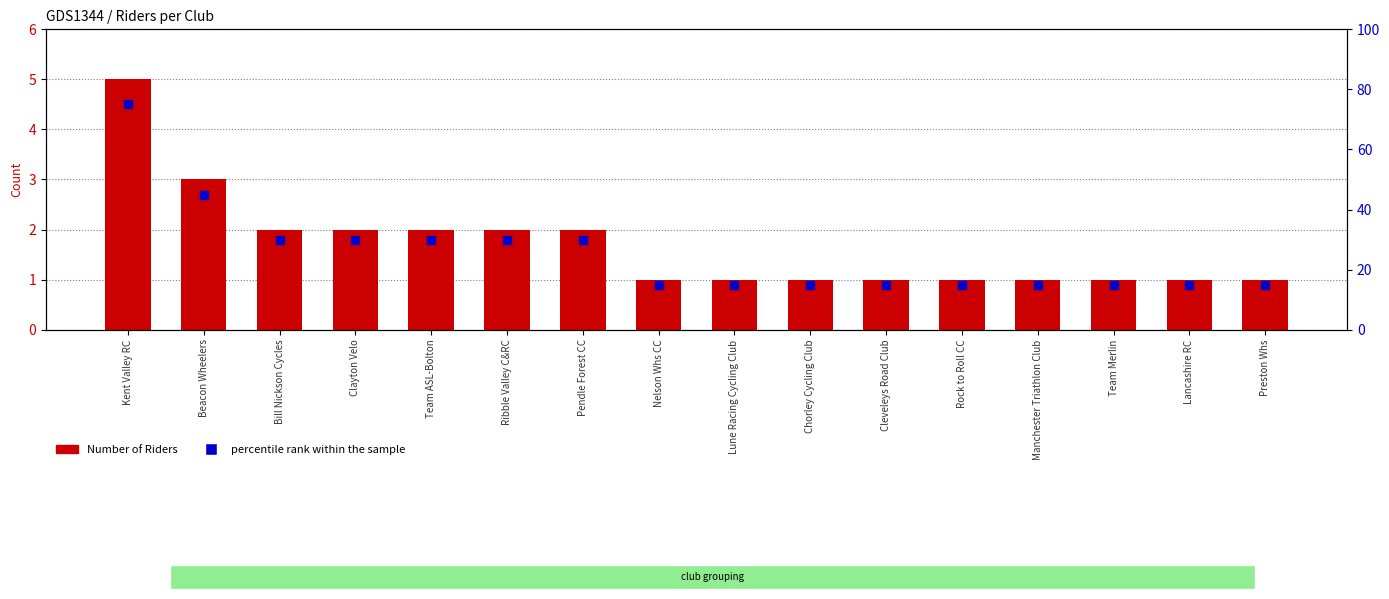

At how many categories does at least one series exceed 30?

2